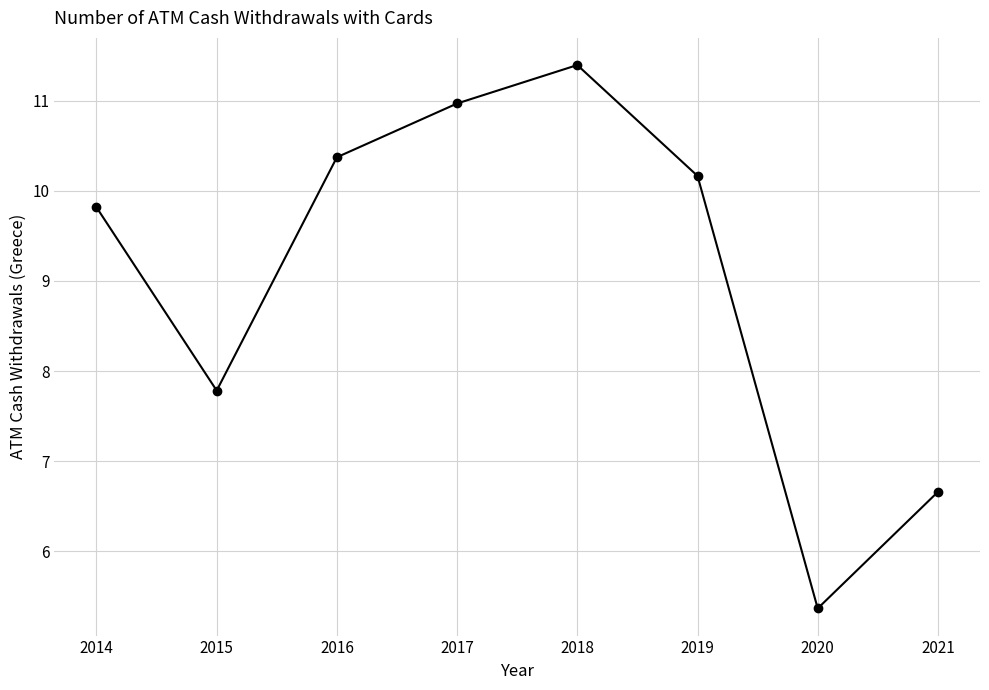

How many lines are shown in the chart?

1